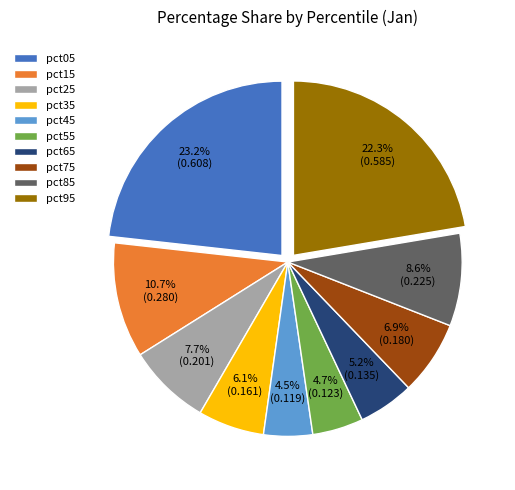

The pct85 slice represents 9% of the pie. True or false?

True